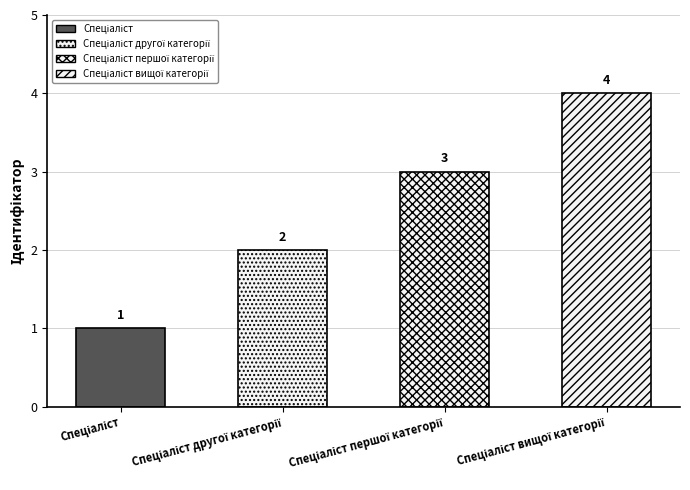

Rank the categories by value from lowest to highest.

Спеціаліст, Спеціаліст другої категорії, Спеціаліст першої категорії, Спеціаліст вищої категорії